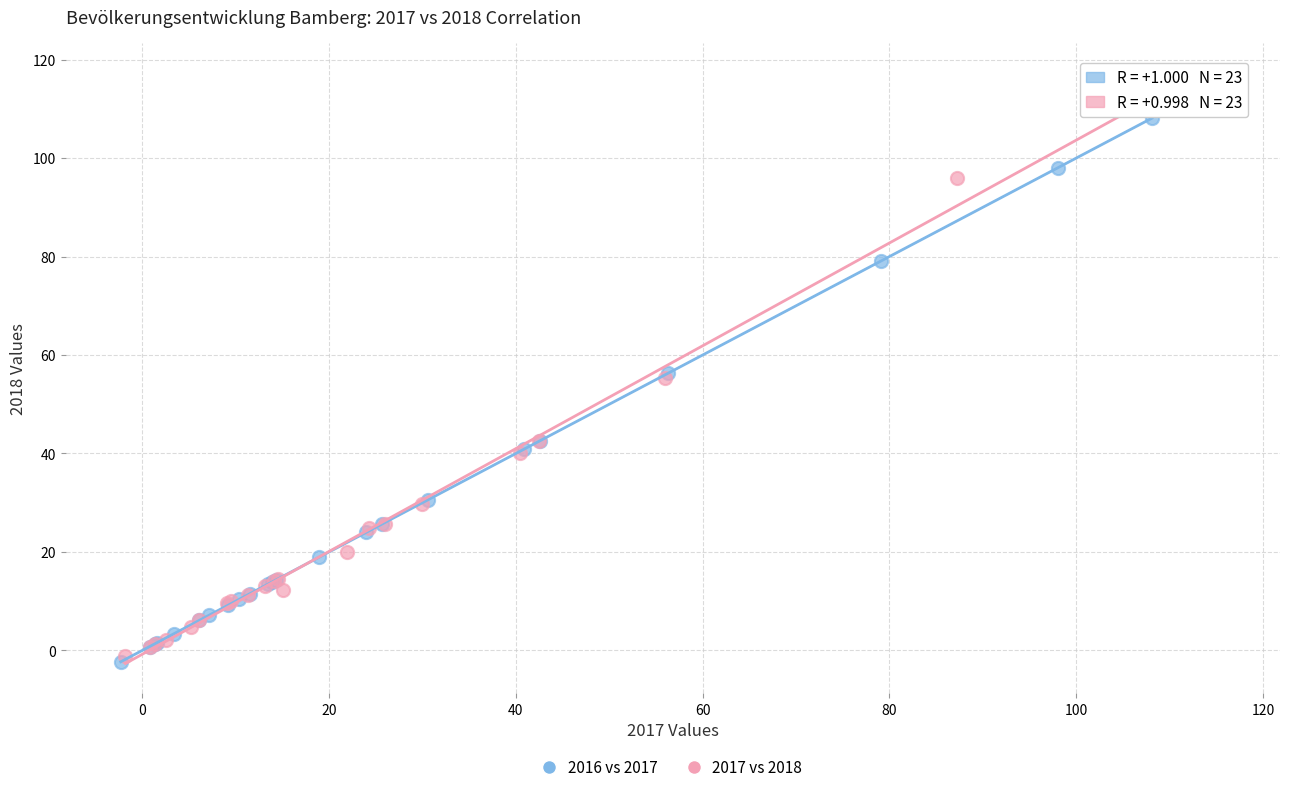

Which series has the widest spread of Y values?

2017 vs 2018